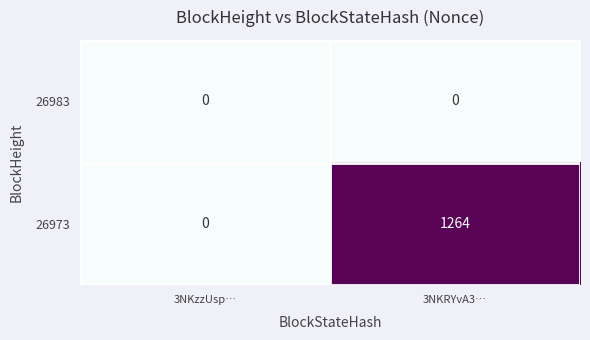

Which label corresponds to the largest value in the chart?

3NKRYvA3…